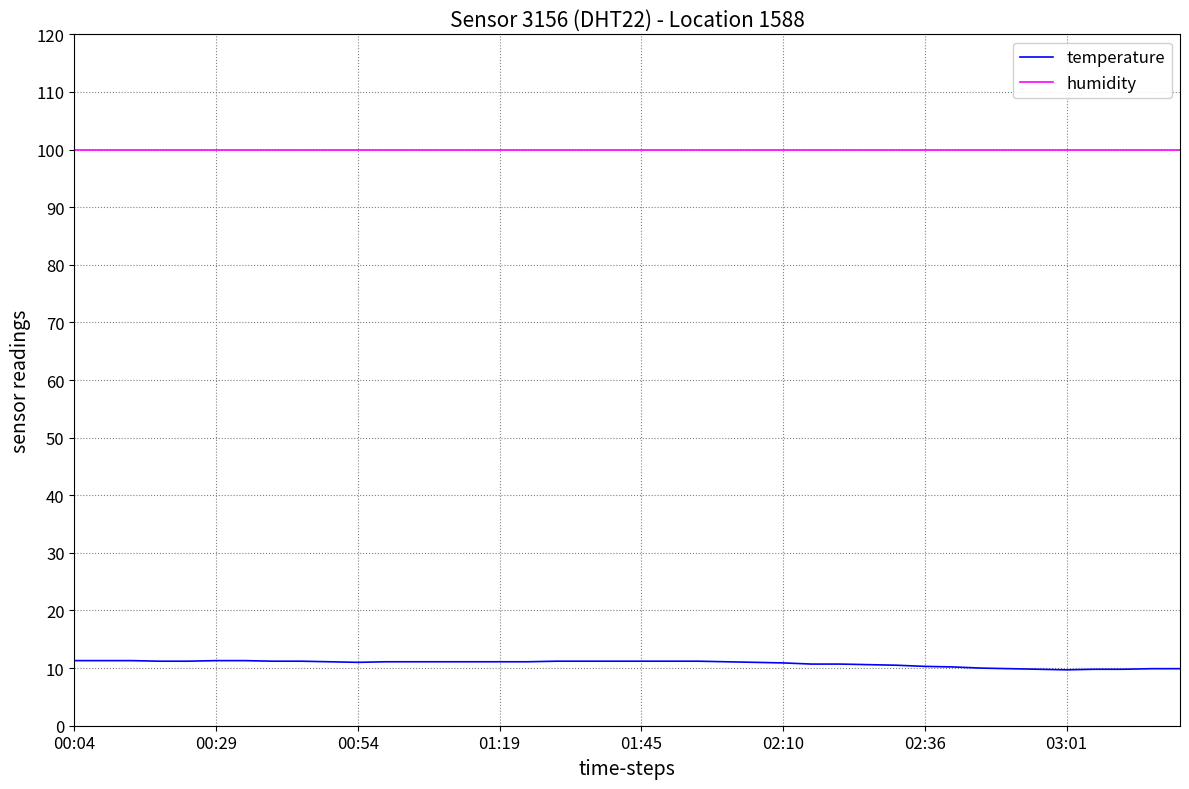

List the series in order of their peak value, lowest first.

temperature, humidity